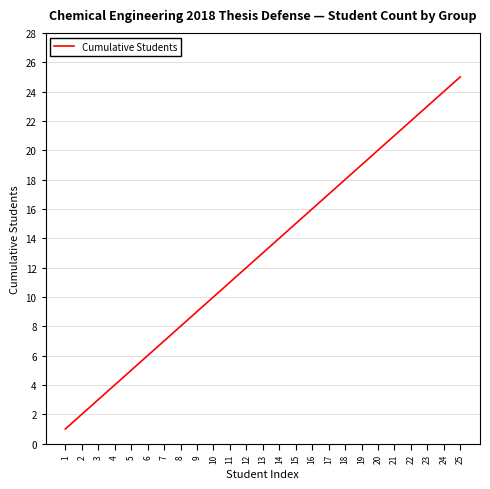

Which category has the lowest value across all series?

1